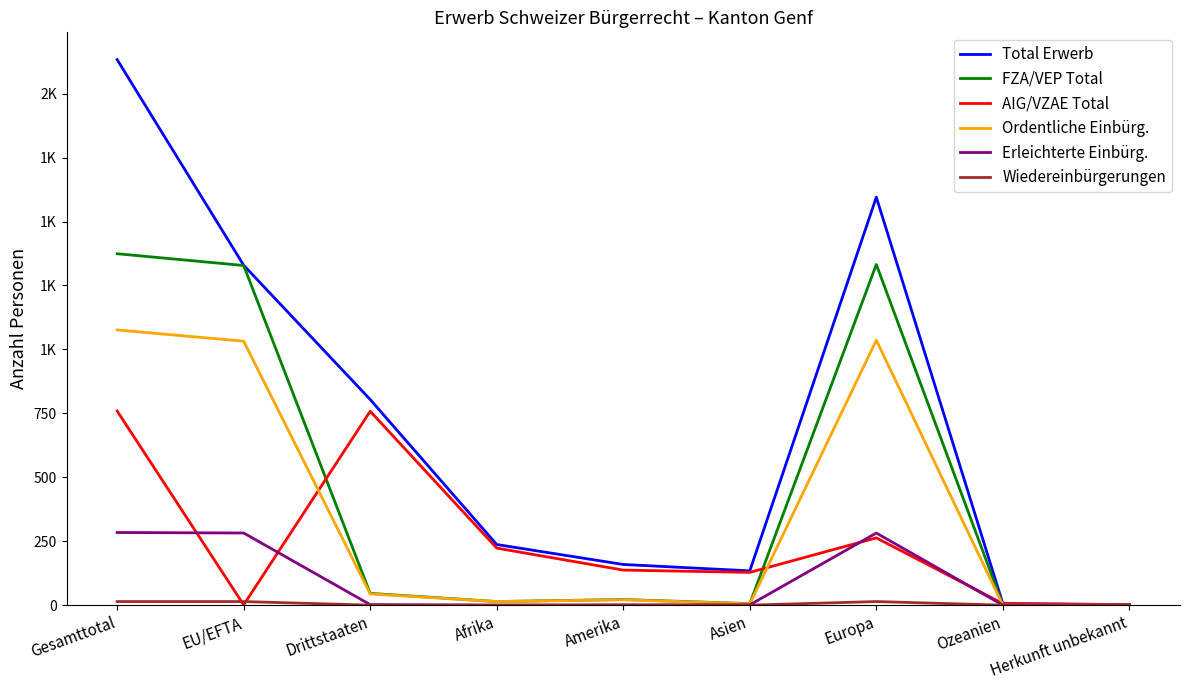

Reading left to right, what are all the values shown in this chart?

Total Erwerb: 2133	1329	804	237	159	134	1595	6	2
FZA/VEP Total: 1374	1328	46	14	22	6	1332	0	0
AIG/VZAE Total: 759	1	758	223	137	128	263	6	2
Ordentliche Einbürg.: 1076	1032	44	14	21	5	1036	0	0
Erleichterte Einbürg.: 284	282	2	0	1	1	282	0	0
Wiedereinbürgerungen: 14	14	0	0	0	0	14	0	0